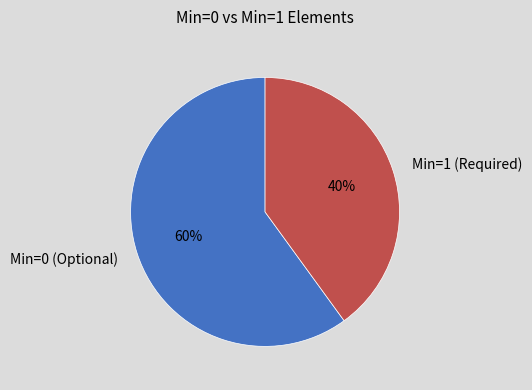

True or false: Min=0 (Optional) accounts for 48% of the total.

False